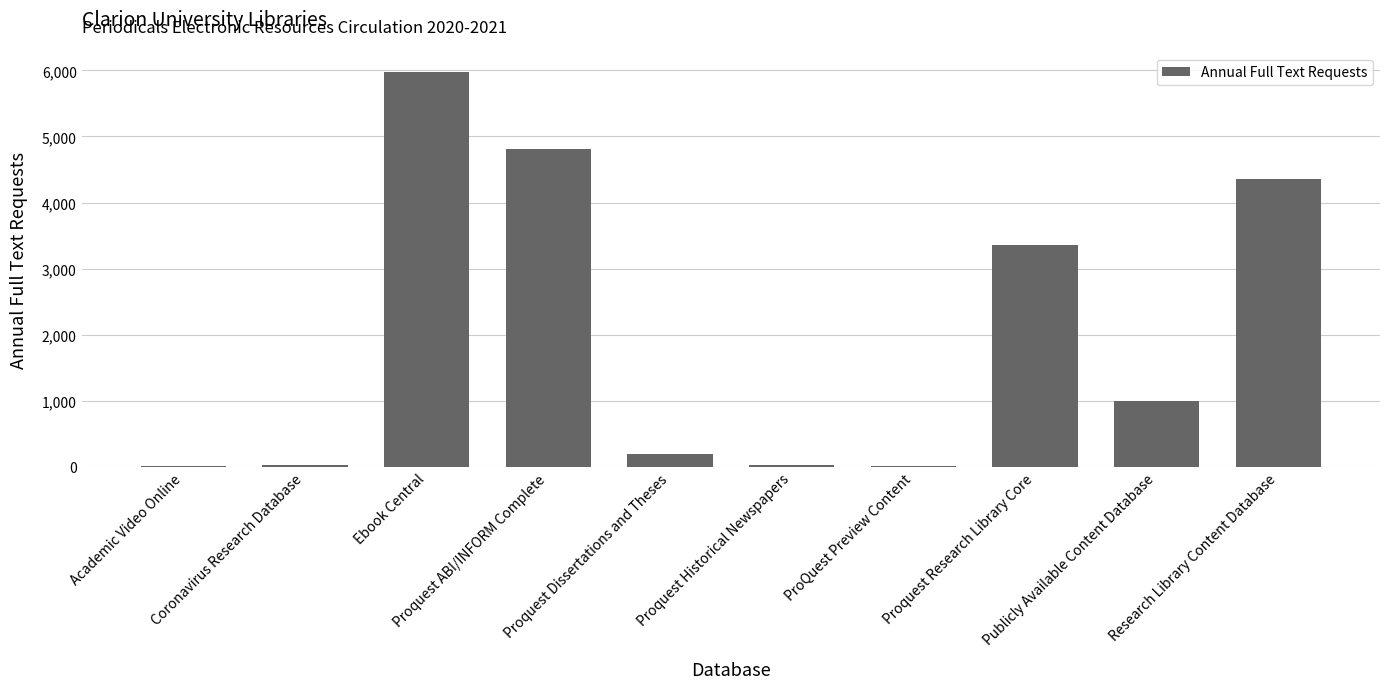

What is the greatest value displayed?

5968